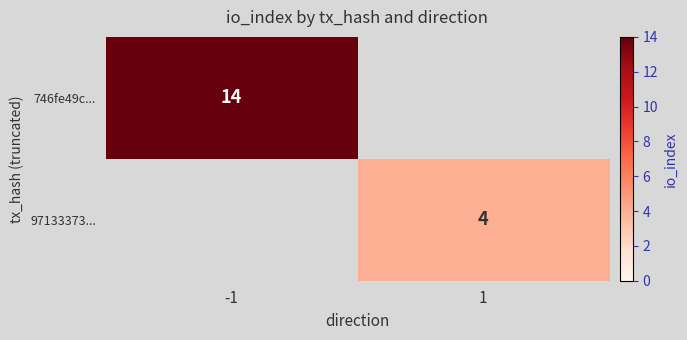

How many distinct data groups are displayed?

2